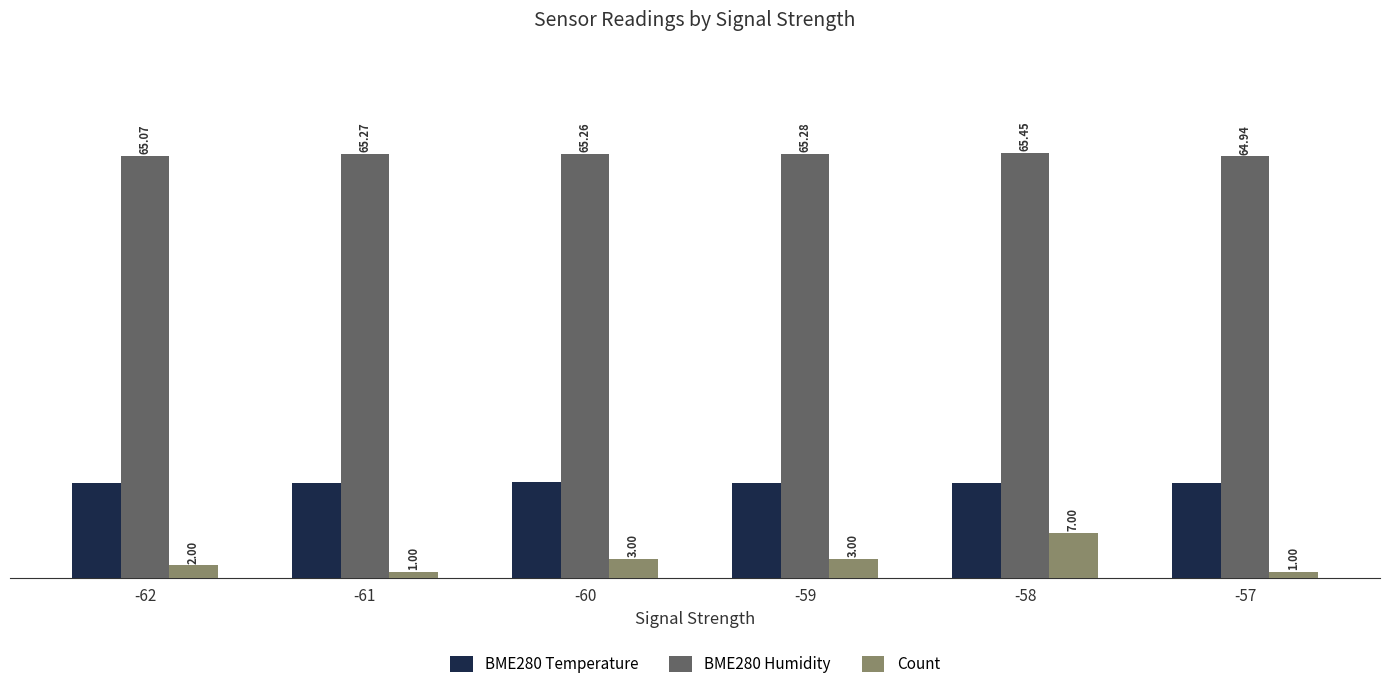

What is the value of the BME280 Humidity bar at the 2nd from the left?

65.3